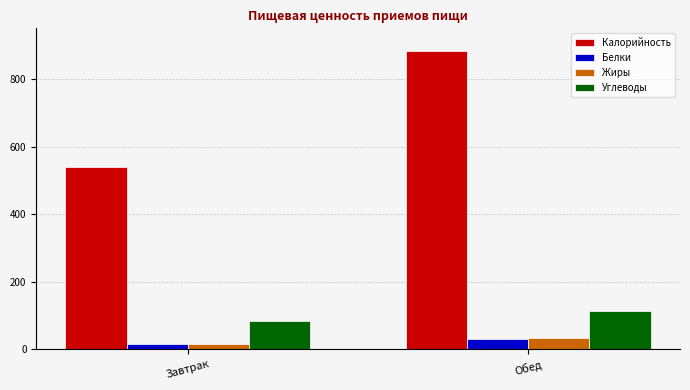

What is the label of the 2nd bar from the left?

Обед